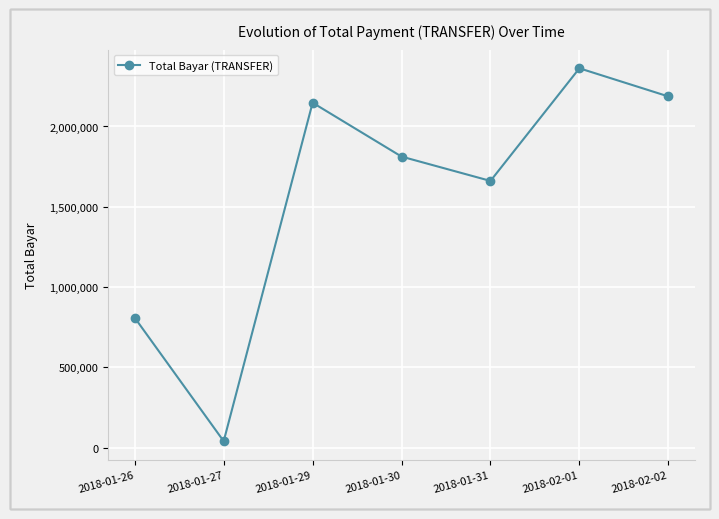

Rank the categories by value from highest to lowest.

2018-02-01, 2018-02-02, 2018-01-29, 2018-01-30, 2018-01-31, 2018-01-26, 2018-01-27